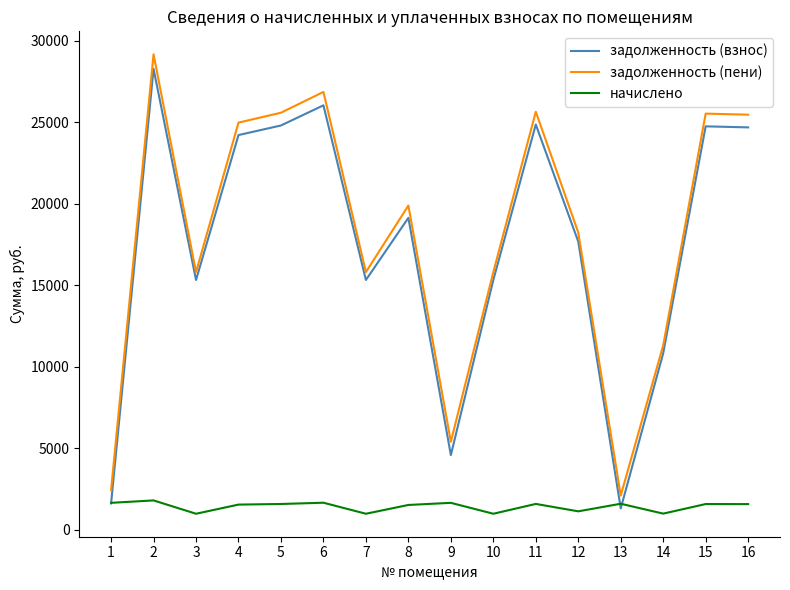

What is the total value across all series at 2?

59218.6